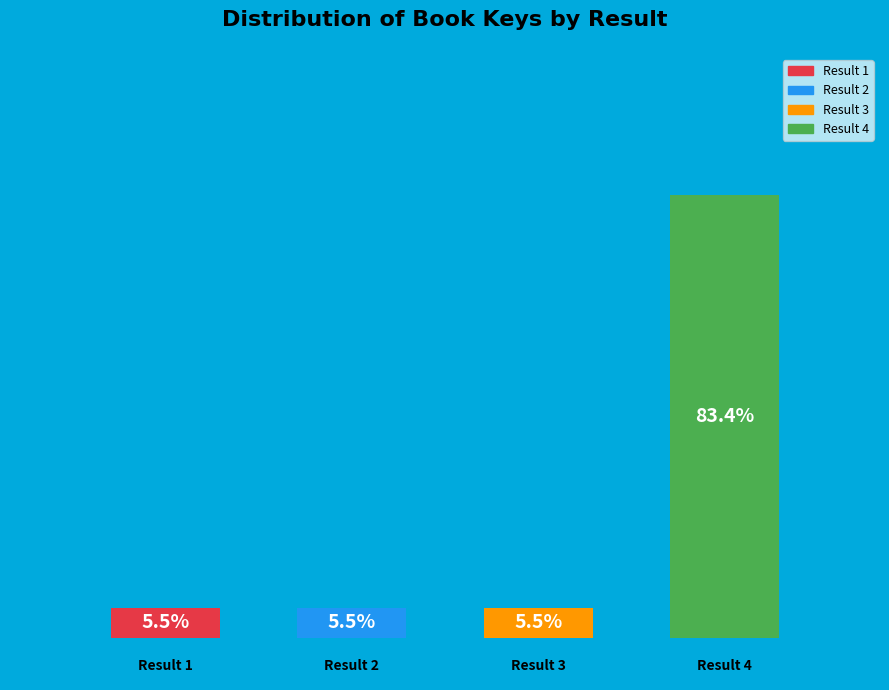

True or false: 2 accounts for 14% of the total.

False